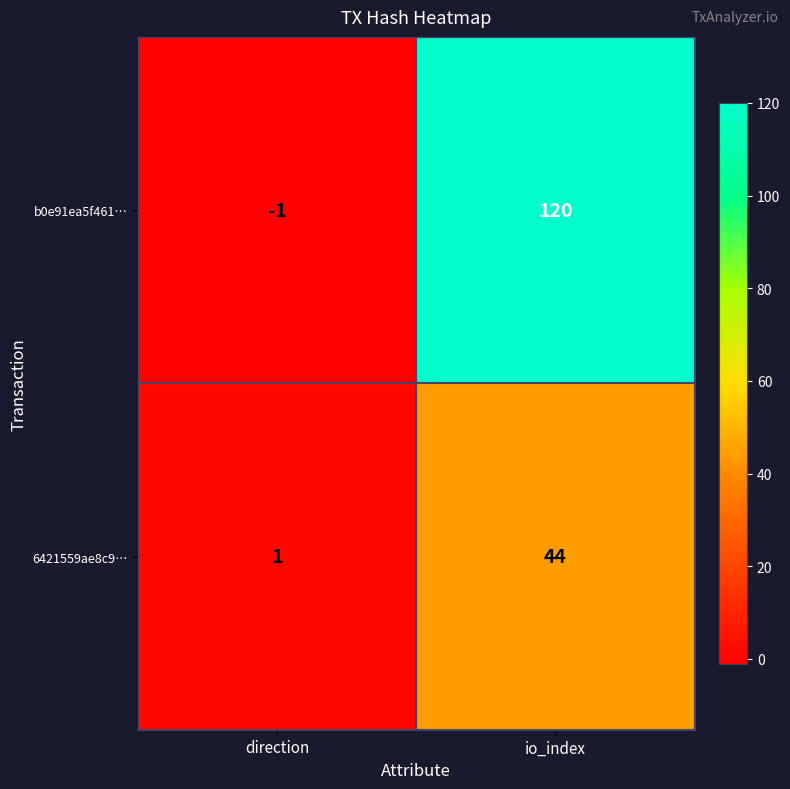

At which label is b0e91ea5f461… closest to 59?

direction